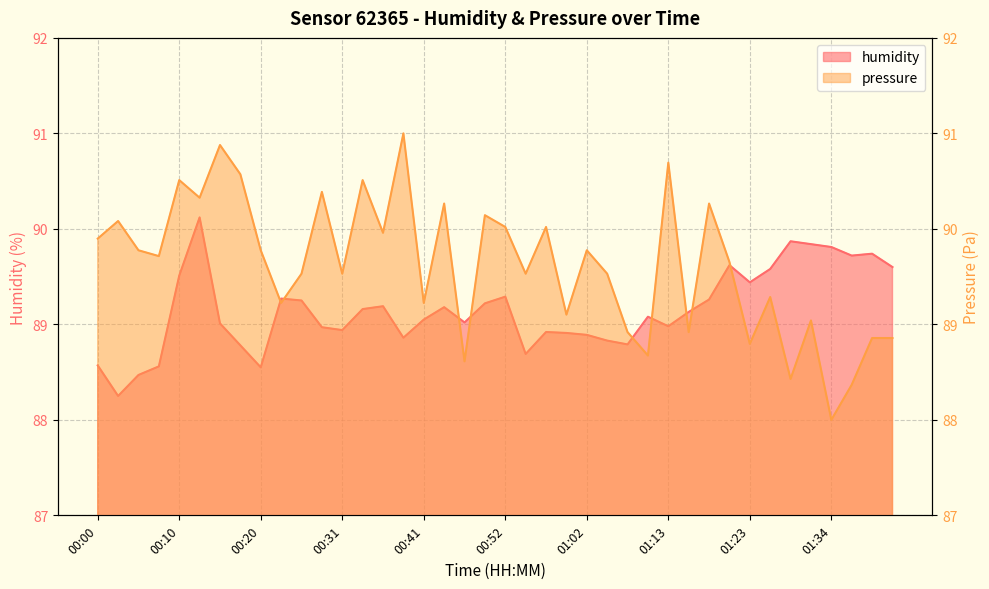

At which category does pressure reach its first local valley?

00:07